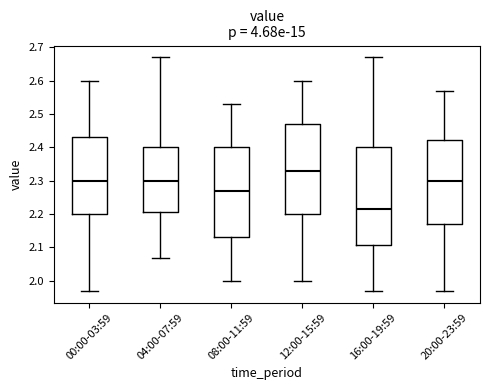

Reading left to right, read every box against the y-axis: the position of its median line, the range the box covers, and the ends of its whiskers. The values are not printed on the chart, so give them approximately, as read against the axis.

00:00-03:59: median 2.30, box 2.20 to 2.43, whiskers 1.97 to 2.60
04:00-07:59: median 2.30, box 2.21 to 2.40, whiskers 2.07 to 2.67
08:00-11:59: median 2.27, box 2.13 to 2.40, whiskers 2.00 to 2.53
12:00-15:59: median 2.33, box 2.20 to 2.47, whiskers 2.00 to 2.60
16:00-19:59: median 2.22, box 2.11 to 2.40, whiskers 1.97 to 2.67
20:00-23:59: median 2.30, box 2.17 to 2.42, whiskers 1.97 to 2.57